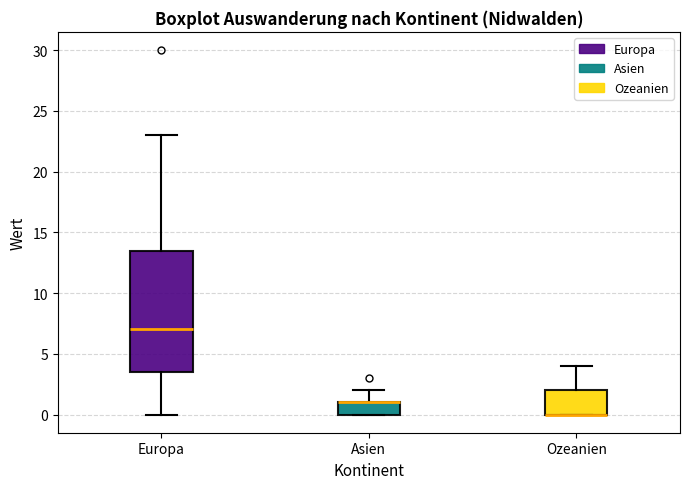

Which box is the tallest, from its lower edge to its upper edge?

Europa